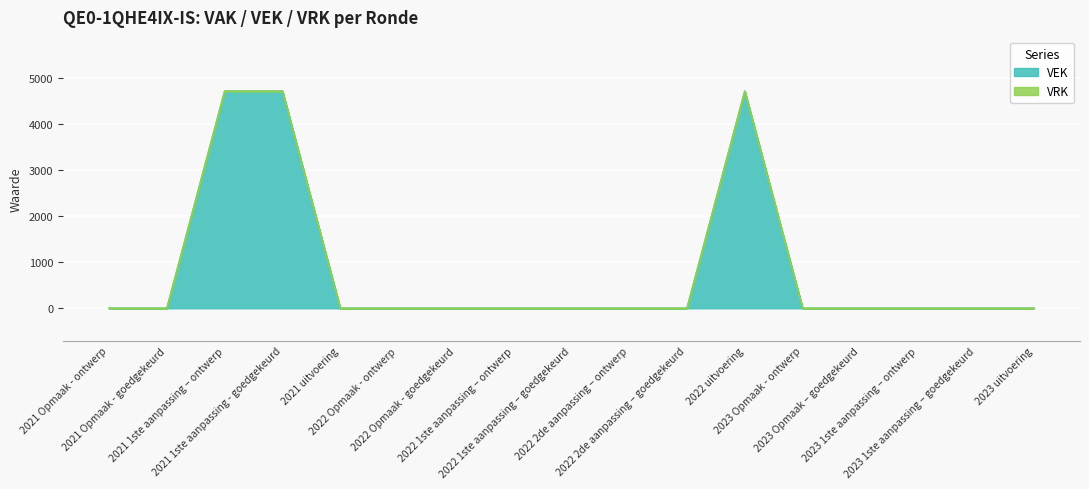

Which has a higher value, 2023 uitvoering or 2021 1ste aanpassing - goedgekeurd?

2021 1ste aanpassing - goedgekeurd